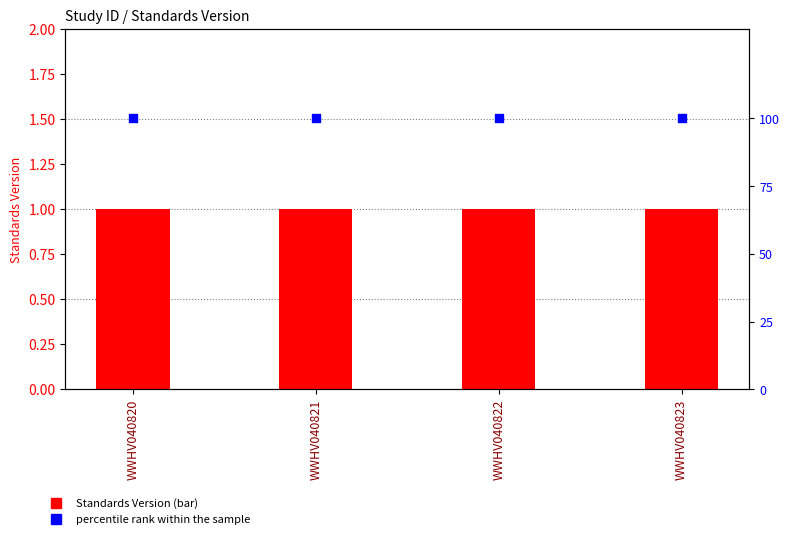

Which series contains the lowest Y value?

Standards Version